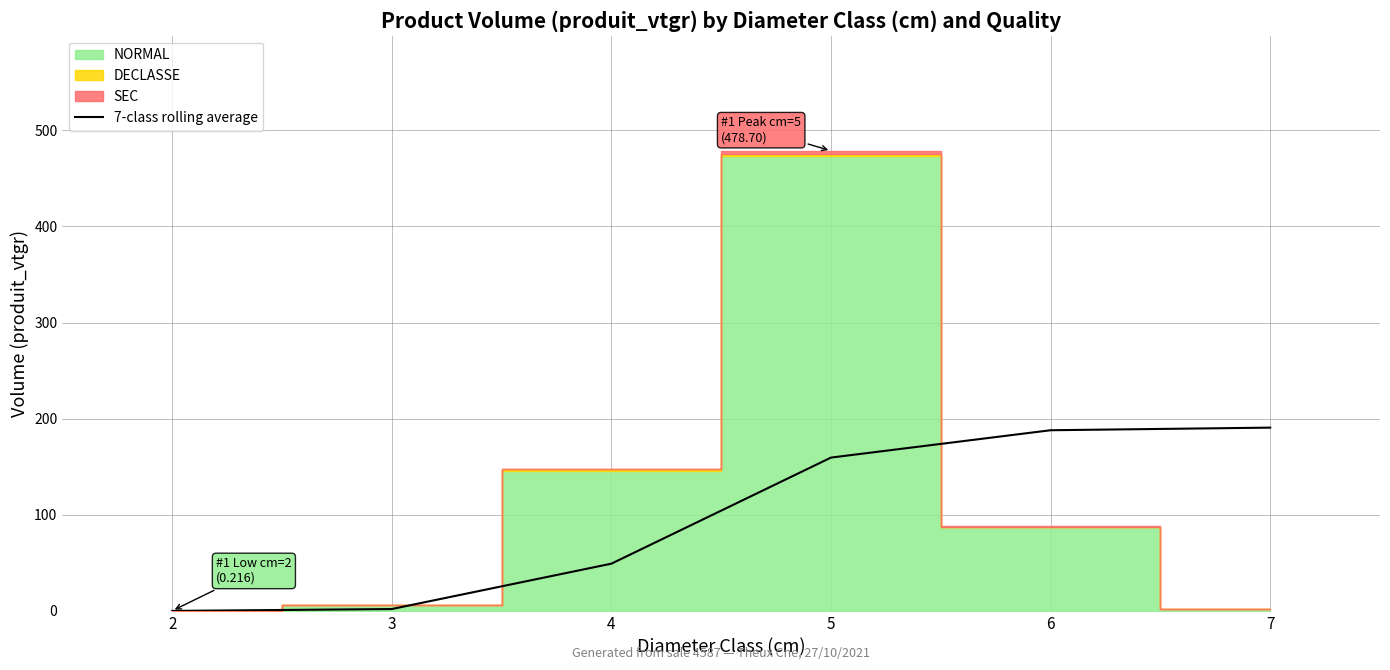

Where is the data nearest to the value 95?

4